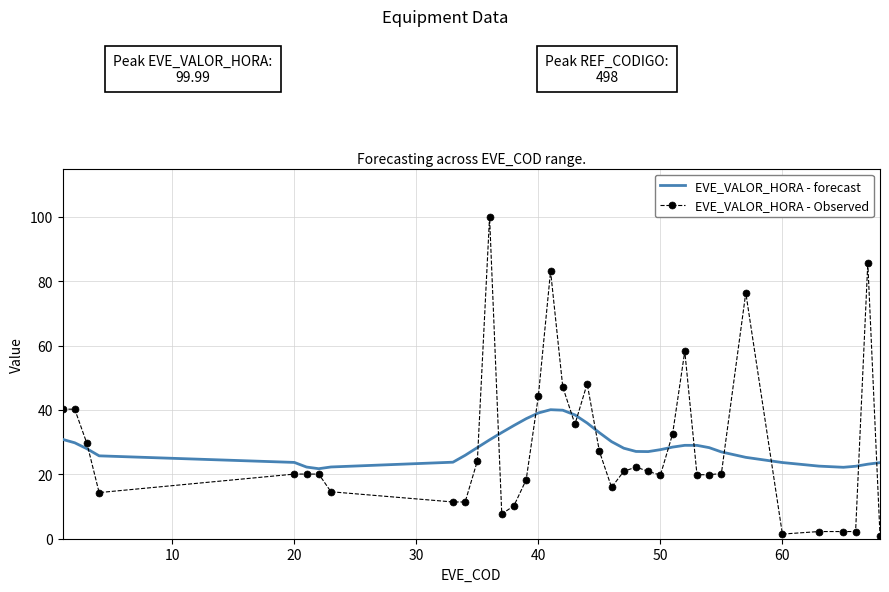

Which series has the widest spread of values?

EVE_VALOR_HORA - Observed